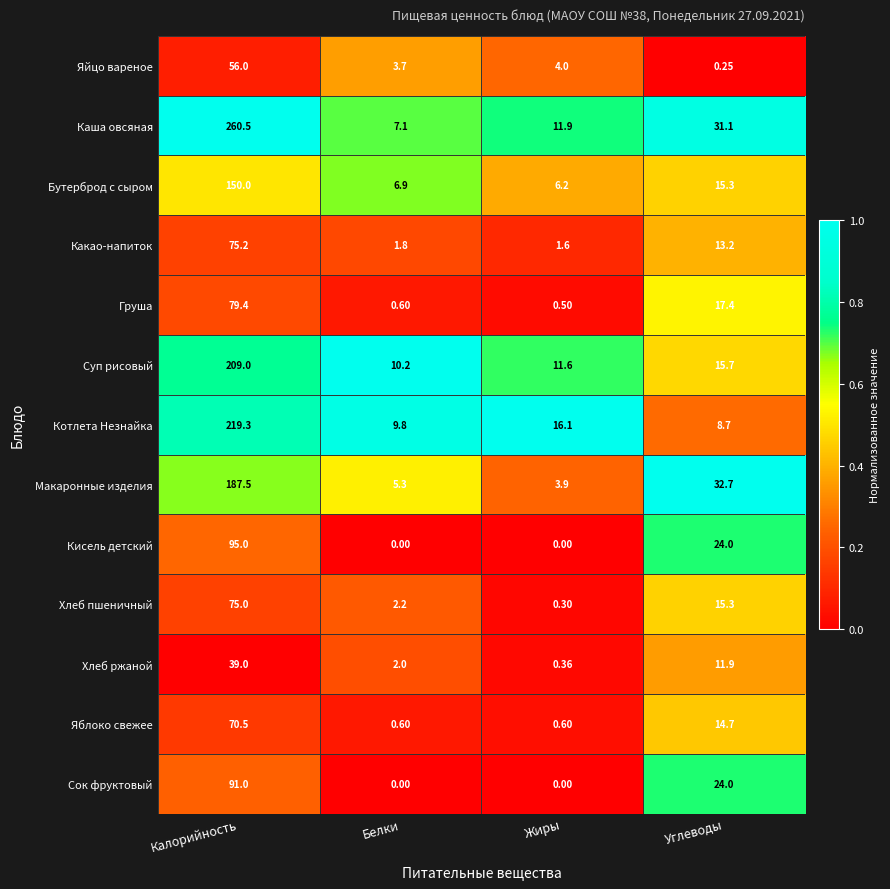

At how many categories does at least one series exceed 0?

4